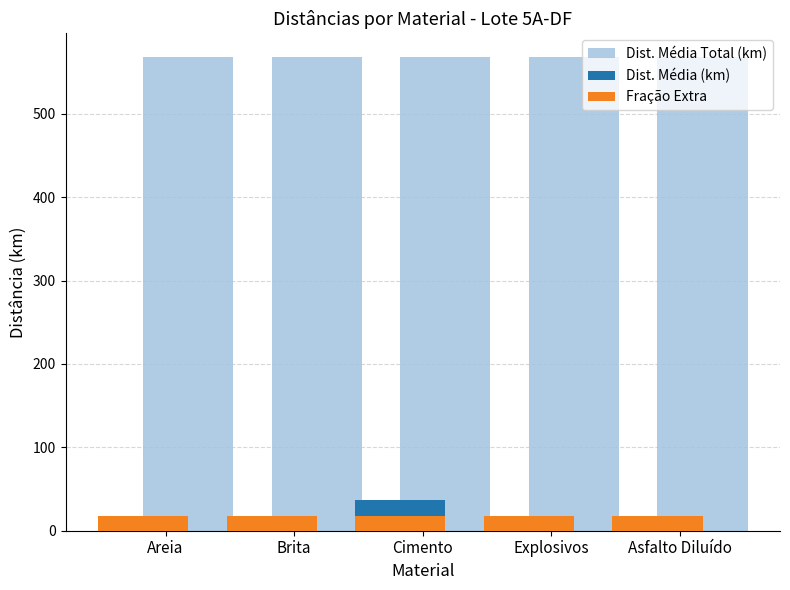

What is the greatest value displayed?

568.1